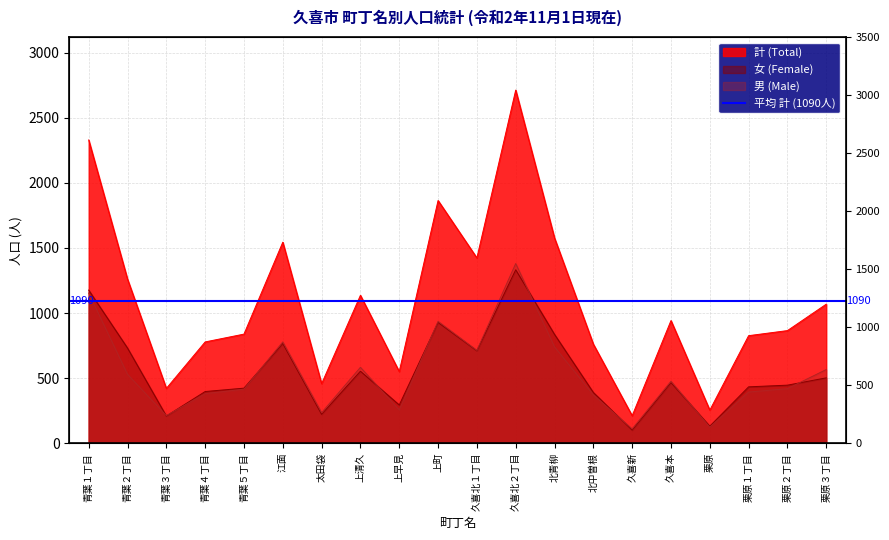

True or false: 男 (Male) has more than 0 points higher than both neighbors.

True